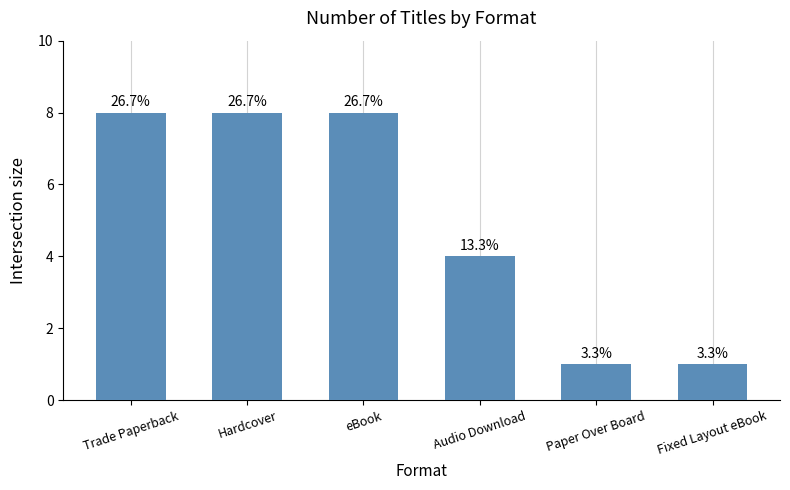

Are the bars horizontal?

No